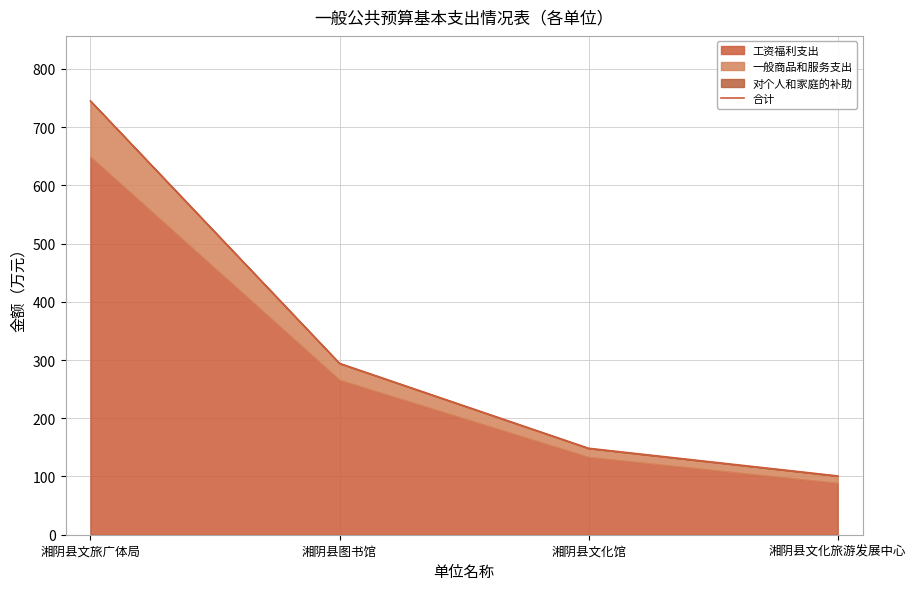

What is the label of the 3rd point from the right?

湘阴县图书馆